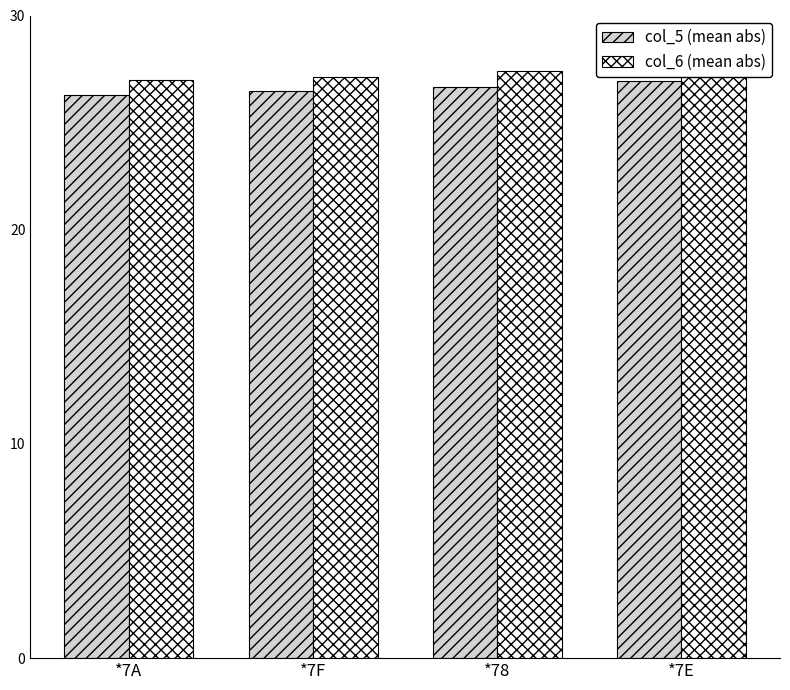

Which category has the highest value in the col_5 (mean abs) series?

*7E